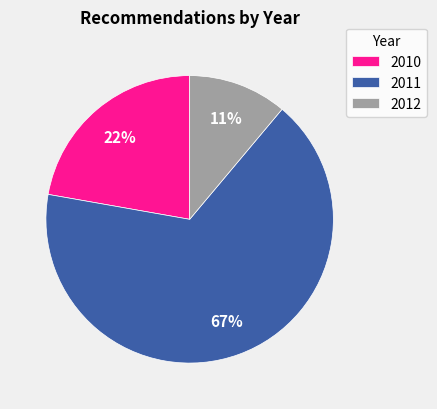

Do 2010 and 2011 together represent more than half of the pie?

Yes